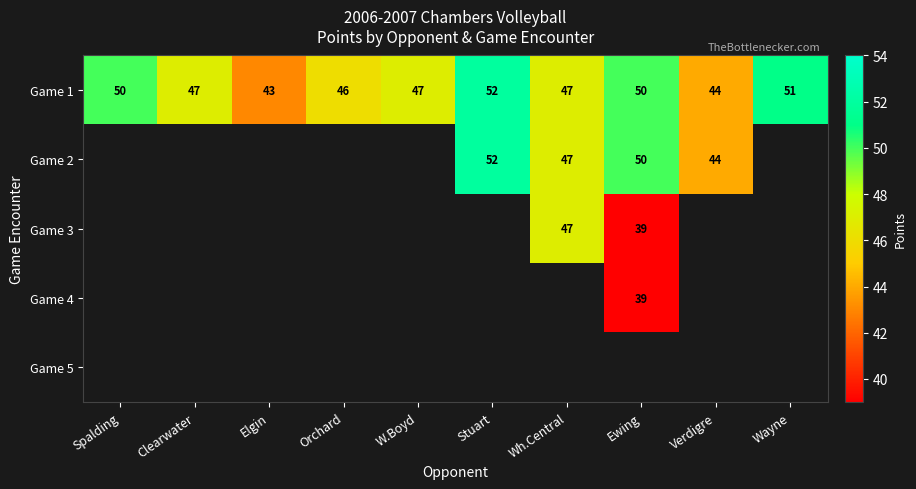

True or false: Game 3 has a value of 68 at Ewing.

False